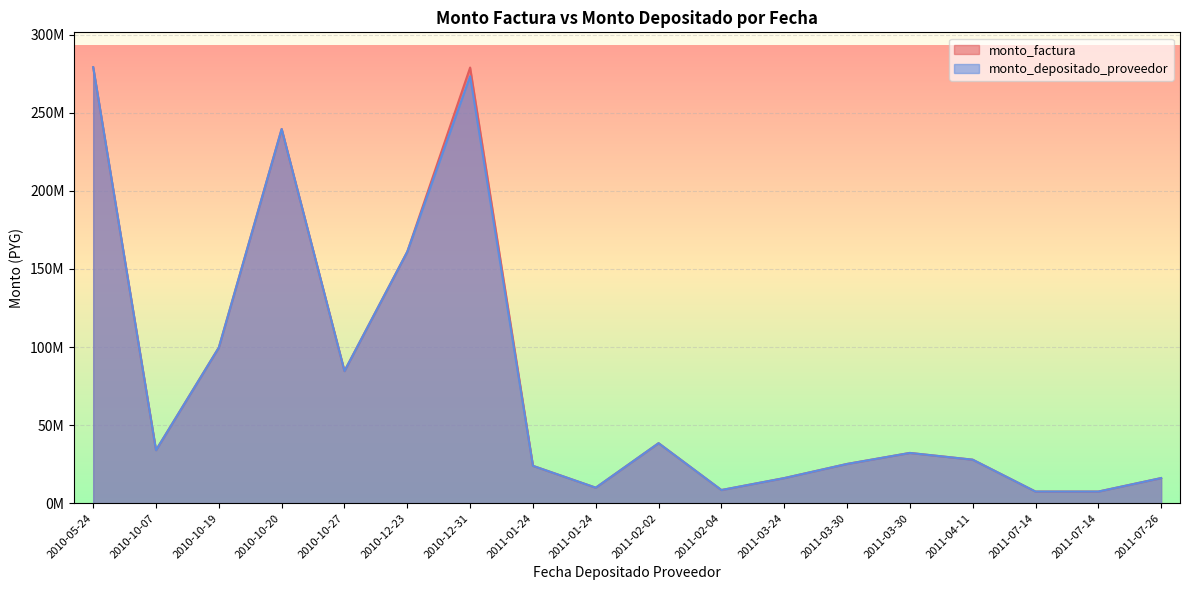

Read the monto_factura value at 2011-03-24.

16101082